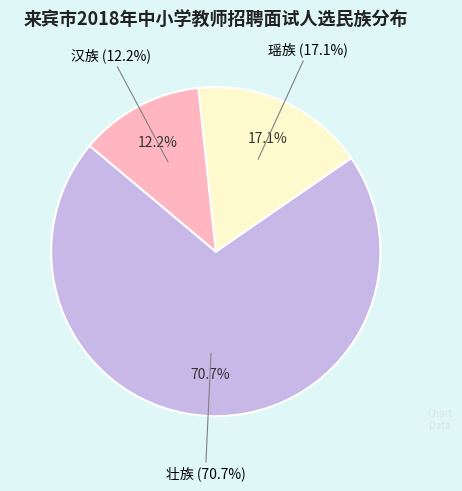

What percentage is the 瑶族 slice, to the nearest percent?

17%